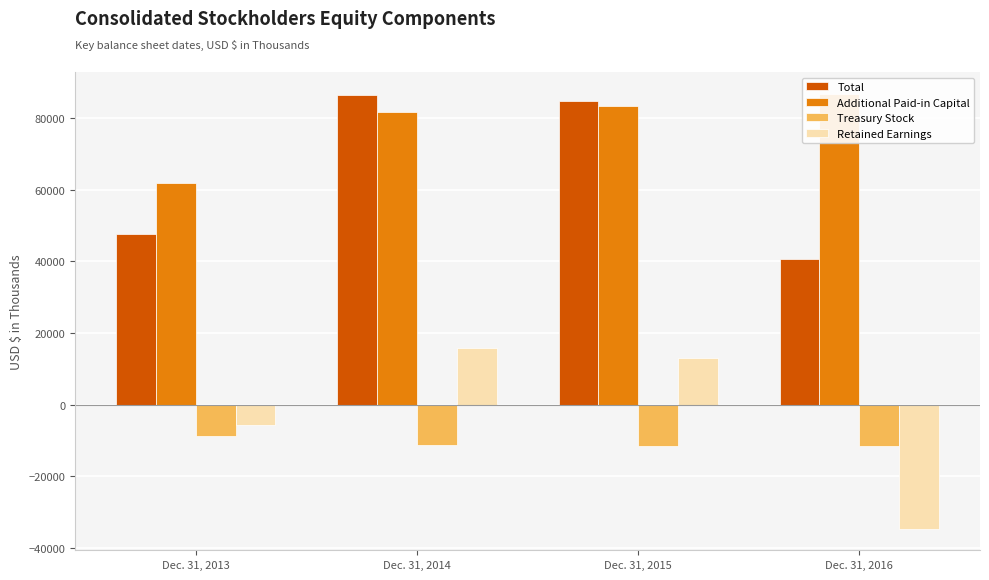

How many values in the Treasury Stock series are below -11102?

2